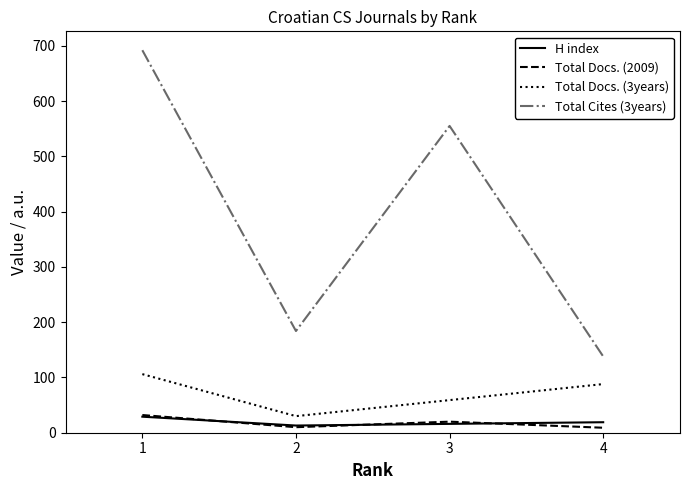

How many interior local peaks does the Total Docs. (2009) series have?

1